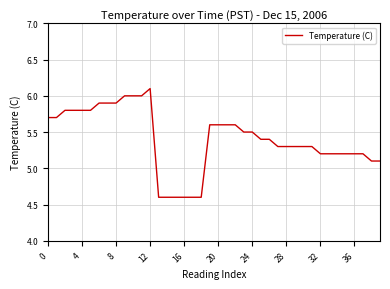

What is the difference between the maximum and minimum values?

1.5